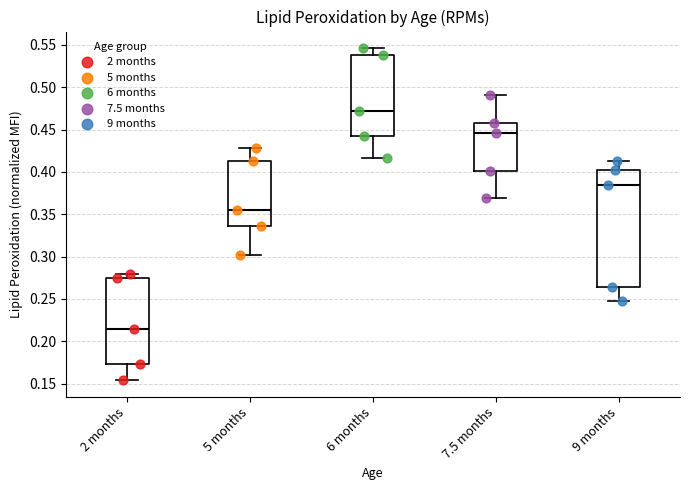

Where does the lower whisker of the box for 2 months end on the y-axis? The values are not printed on the chart, so give them approximately, as read against the axis.

0.155